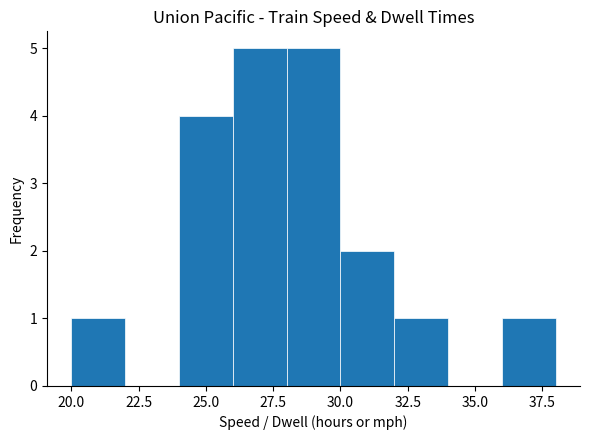

Reading left to right, list every bar in this chart as the range it spans on the x-axis followed by its height. The values are not printed on the chart, so give them approximately, as read against the axis.

20 to 22: 1
22 to 24: 0
24 to 26: 4
26 to 28: 5
28 to 30: 5
30 to 32: 2
32 to 34: 1
34 to 36: 0
36 to 38: 1